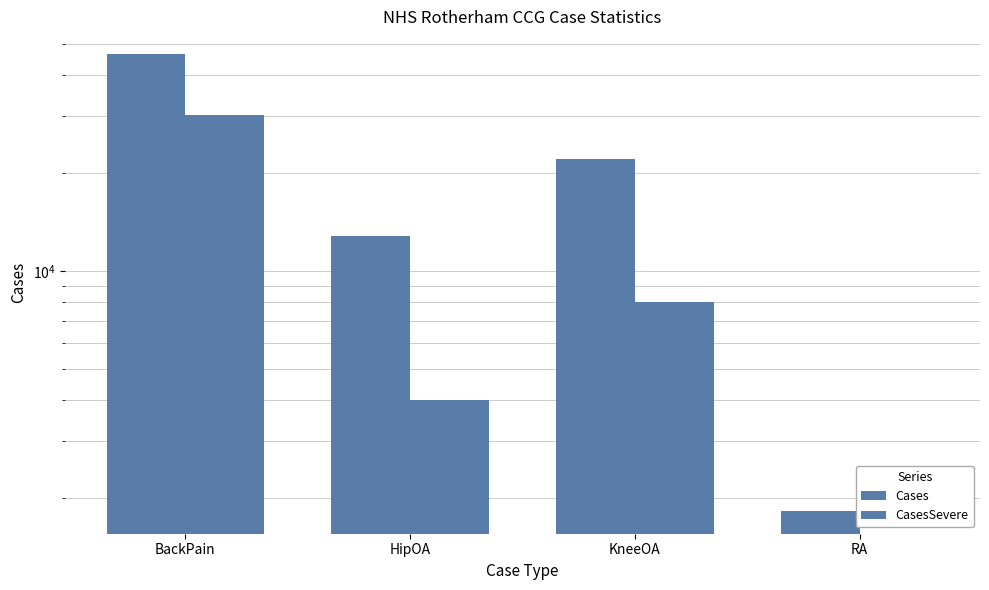

Reading right to left, extract all data points from this chart.

Cases: RA=1826	KneeOA=22123	HipOA=12820	BackPain=46505
CasesSevere: RA=0	KneeOA=8042	HipOA=4005	BackPain=30169